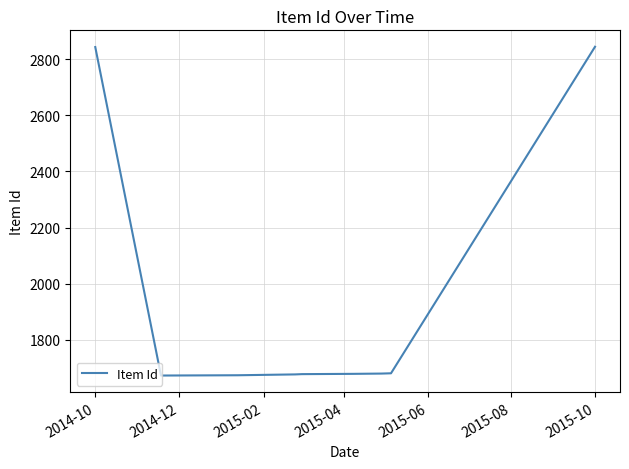

What is the maximum value shown in the chart?

2845